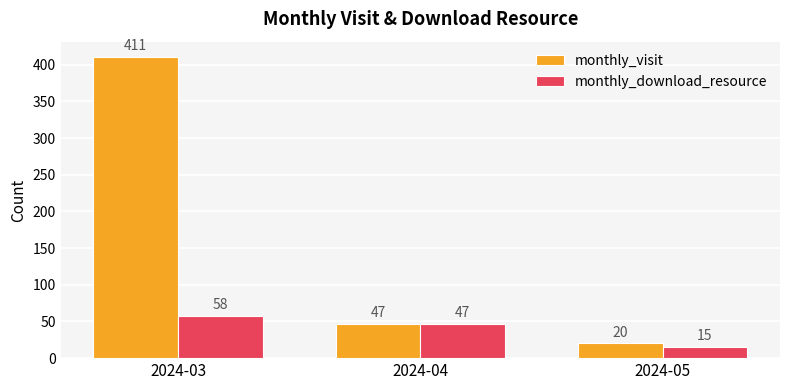

Reading right to left, list all the values displayed in this chart.

monthly_visit: 2024-05=20	2024-04=47	2024-03=411
monthly_download_resource: 2024-05=15	2024-04=47	2024-03=58